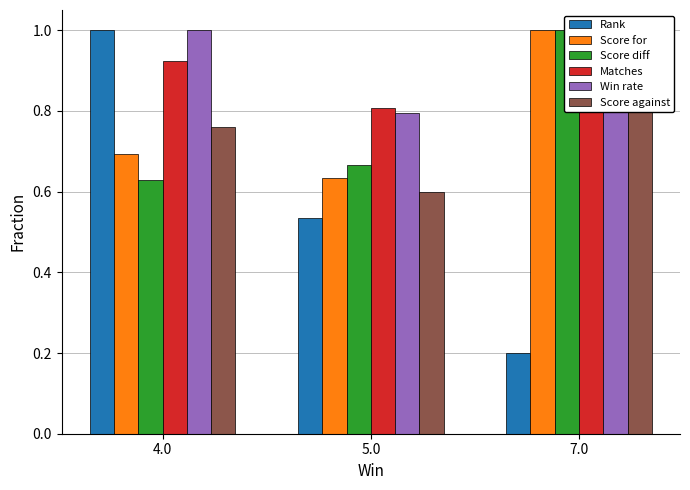

How many series are shown in this chart?

6